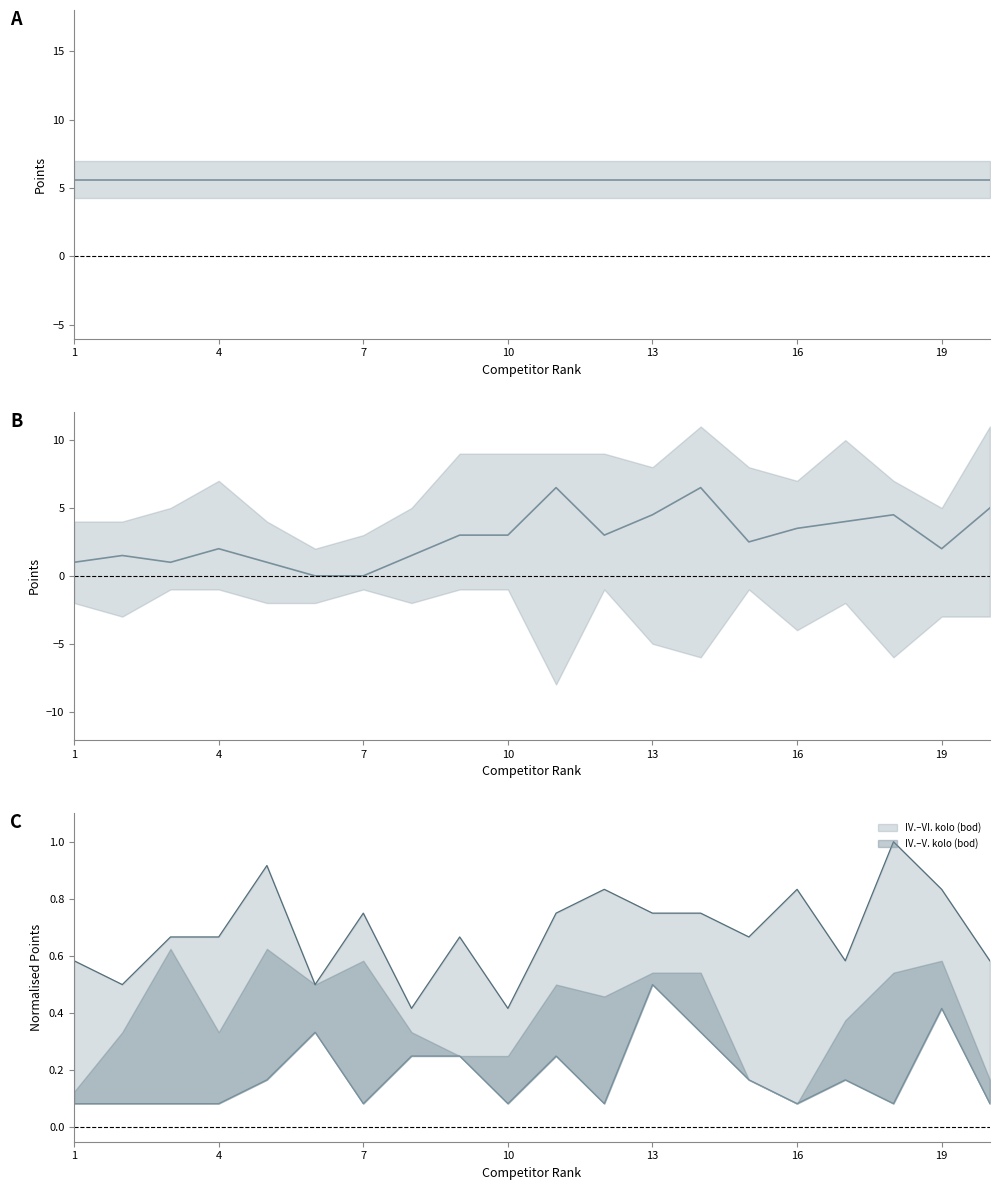

Which has a higher value, 1 or 17?

17